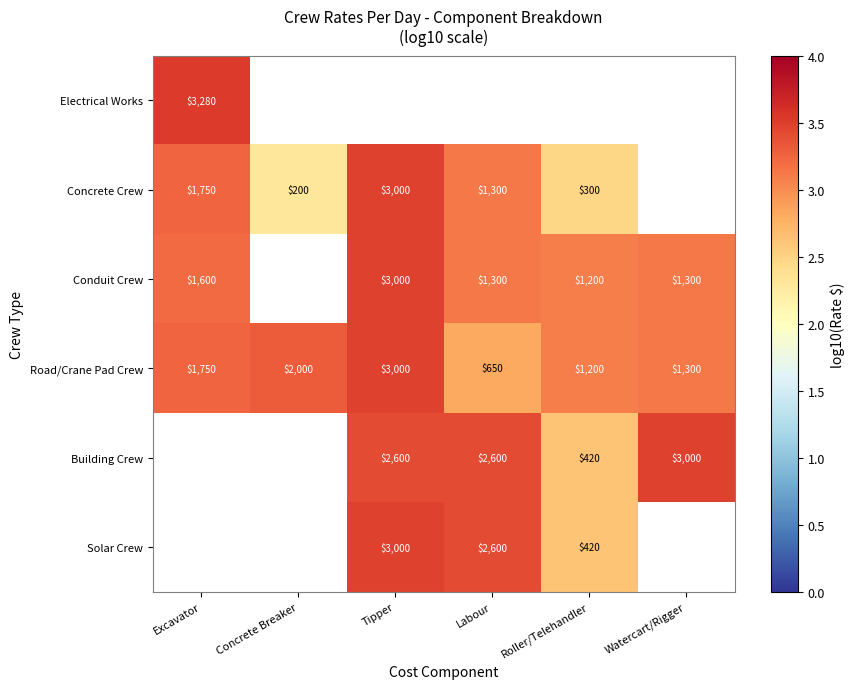

Is the value of Road/Crane Pad Crew at Excavator greater than the value of Building Crew at Watercart/Rigger?

No